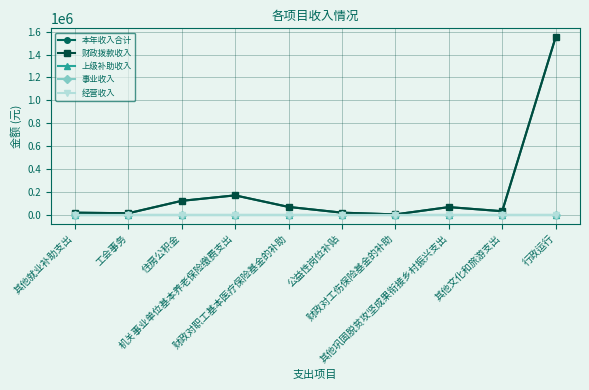

True or false: 上级补助收入 and 经营收入 intersect in this chart.

False